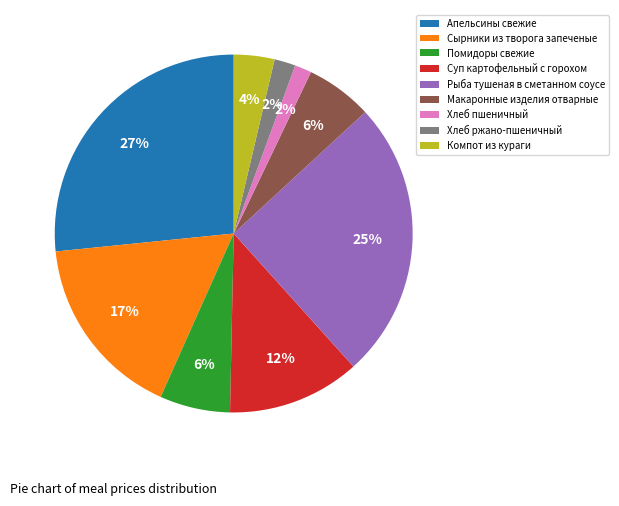

What is the largest slice in the pie chart?

Апельсины свежие